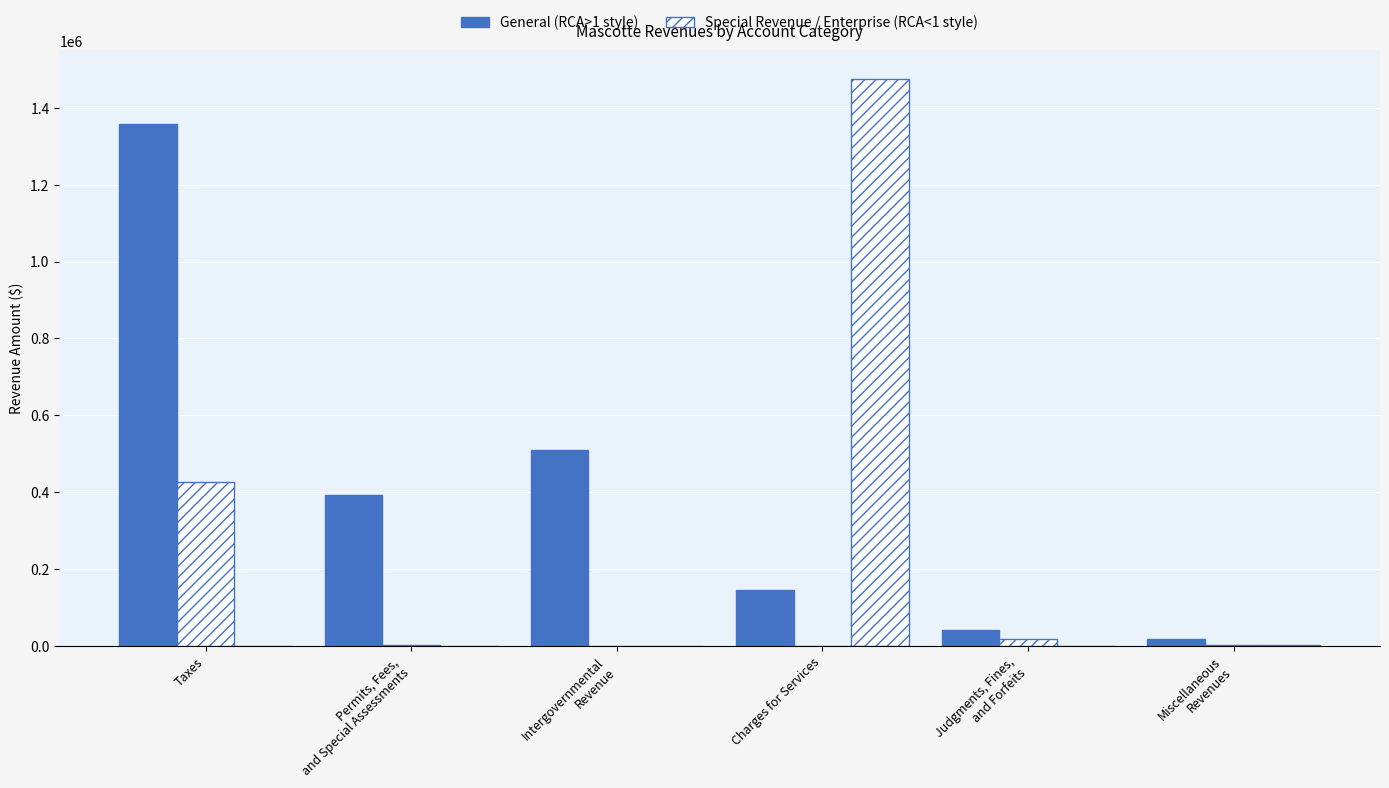

Reading right to left, extract all data points from this chart.

General: 17241	40509	145145	509513	393956	1358284
Special Revenue: 3411	17375	0	0	3242	427563
Enterprise: 2329	0	1475782	0	0	0